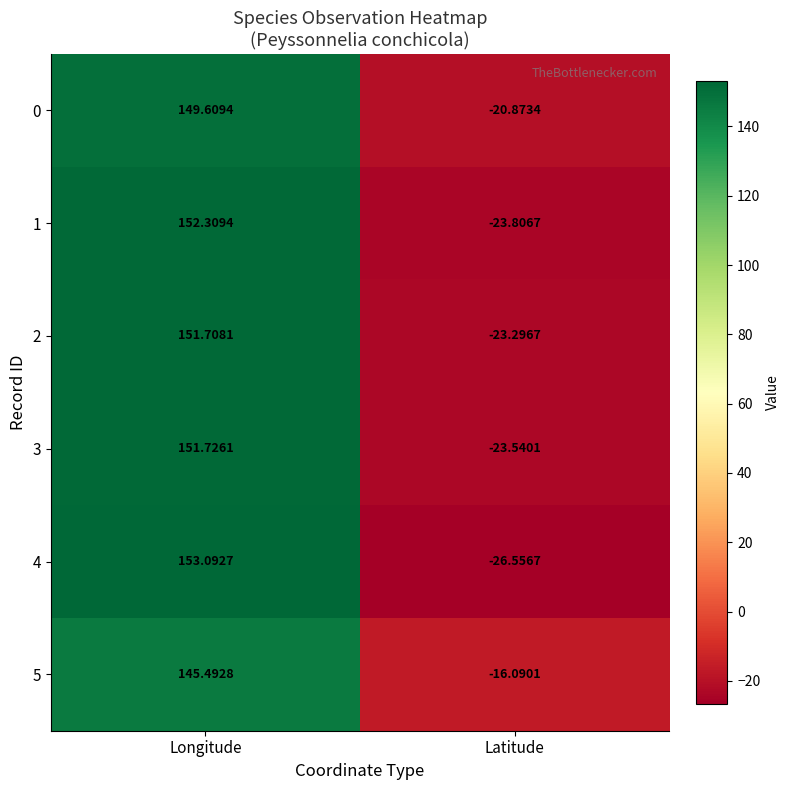

How many data points in 1 are above 152?

1